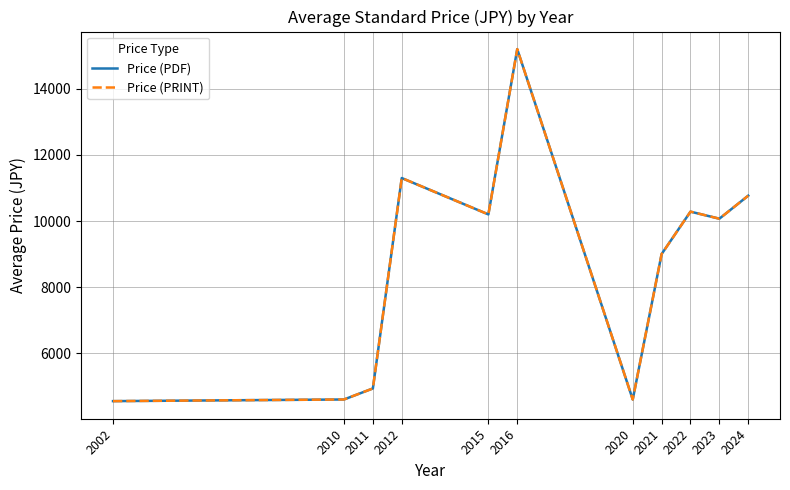

Does the chart have visible grid lines?

Yes